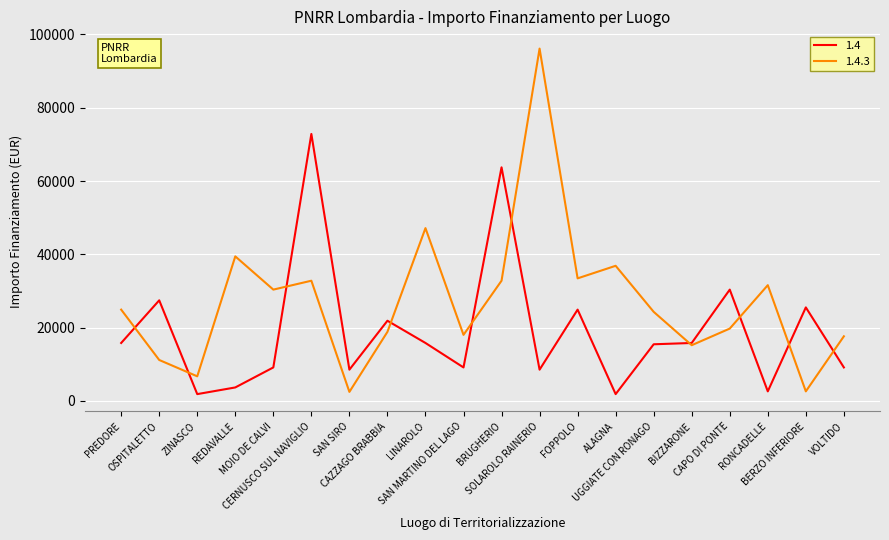

Where do 1.4.3 and 1.4 first cross each other?

PREDORE and OSPITALETTO